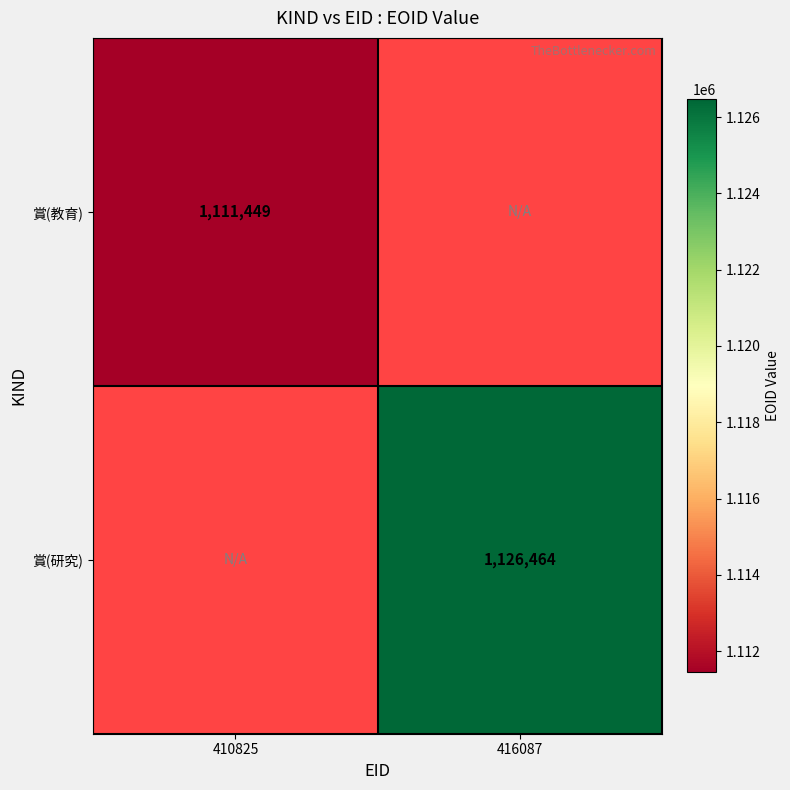

Count the number of data series in this chart.

2